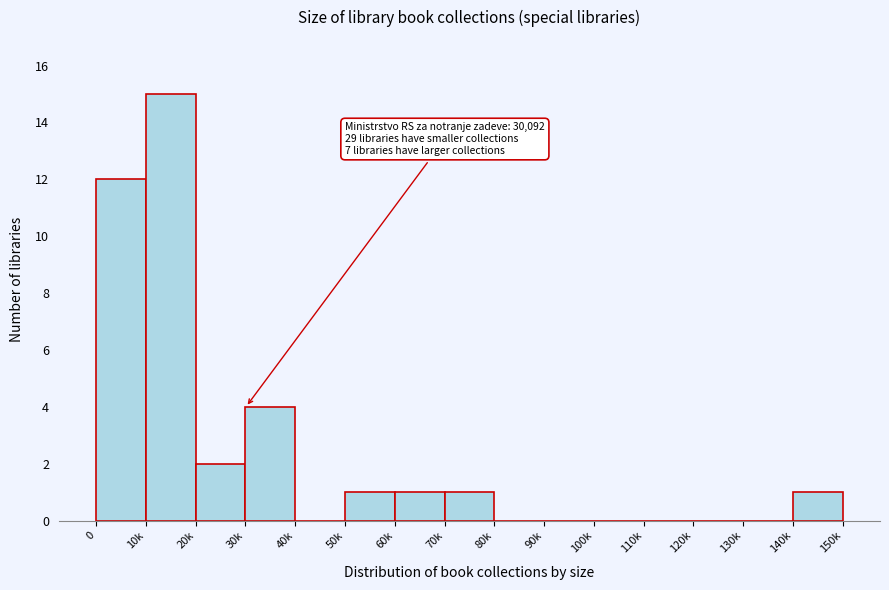

Reading left to right, extract all data points from this chart.

0=12	10k=15	20k=2	30k=4	40k=0	50k=1	60k=1	70k=1	80k=0	90k=0	100k=0	110k=0	120k=0	130k=0	140k=1